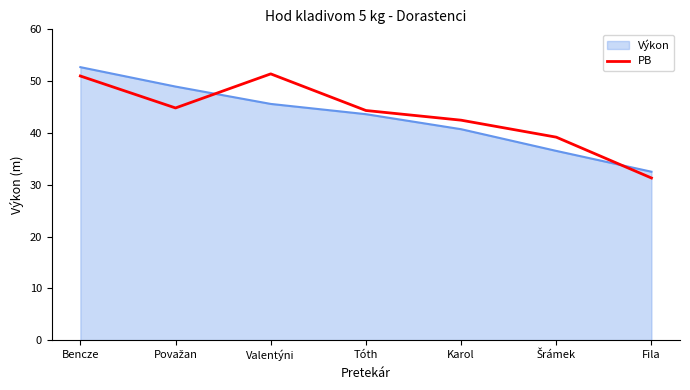

What position from the left is Fila?

7